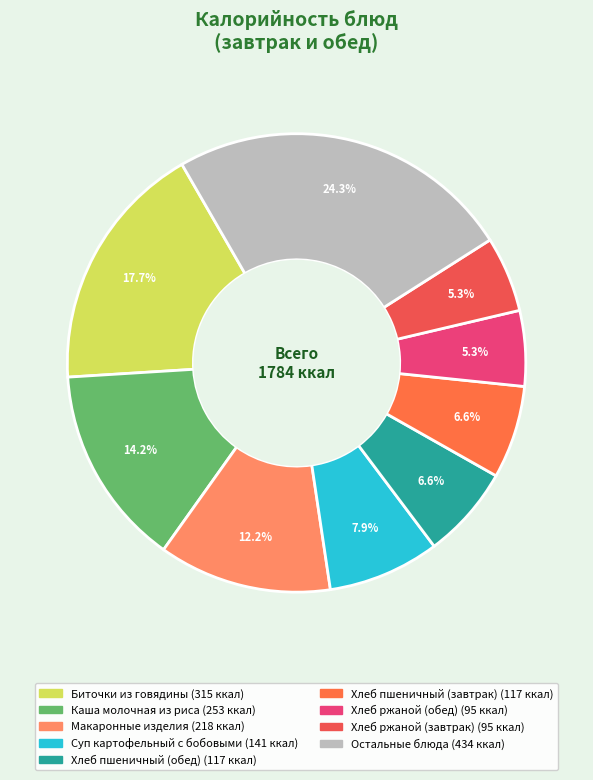

How many slices are in this pie chart?

9